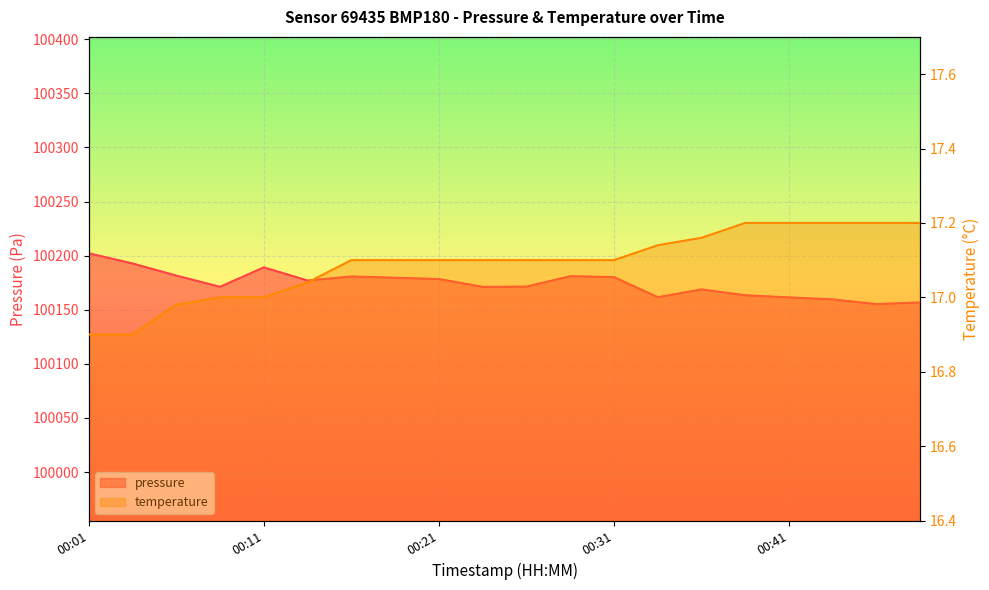

Reading left to right, list all the values displayed in this chart.

pressure: 00:01=100202.2	00:04=100192.8	00:06=100181.6	00:09=100171.2	00:11=100189.2	00:14=100177.0	00:16=100180.8	00:19=100179.6	00:21=100178.4	00:24=100171.2	00:26=100171.4	00:29=100181.0	00:31=100180.2	00:34=100161.6	00:36=100168.8	00:39=100163.4	00:41=100161.4	00:44=100159.6	00:46=100155.2	00:48=100156.8
temperature: 00:01=16.9	00:04=16.9	00:06=17.0	00:09=17.0	00:11=17.0	00:14=17.0	00:16=17.1	00:19=17.1	00:21=17.1	00:24=17.1	00:26=17.1	00:29=17.1	00:31=17.1	00:34=17.1	00:36=17.2	00:39=17.2	00:41=17.2	00:44=17.2	00:46=17.2	00:48=17.2